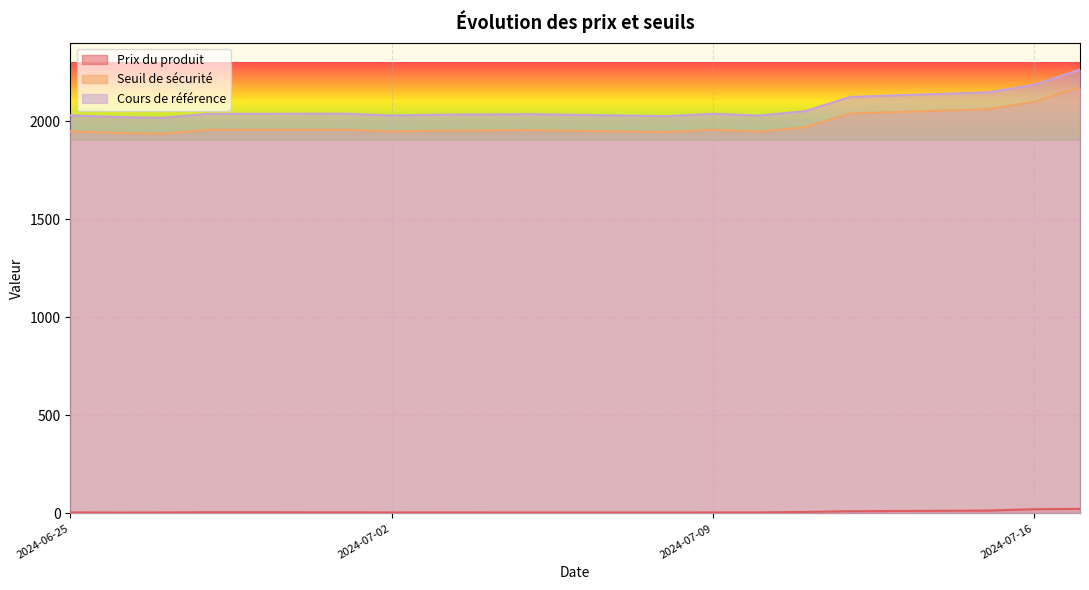

Which category has the highest value across all series?

2024-07-17